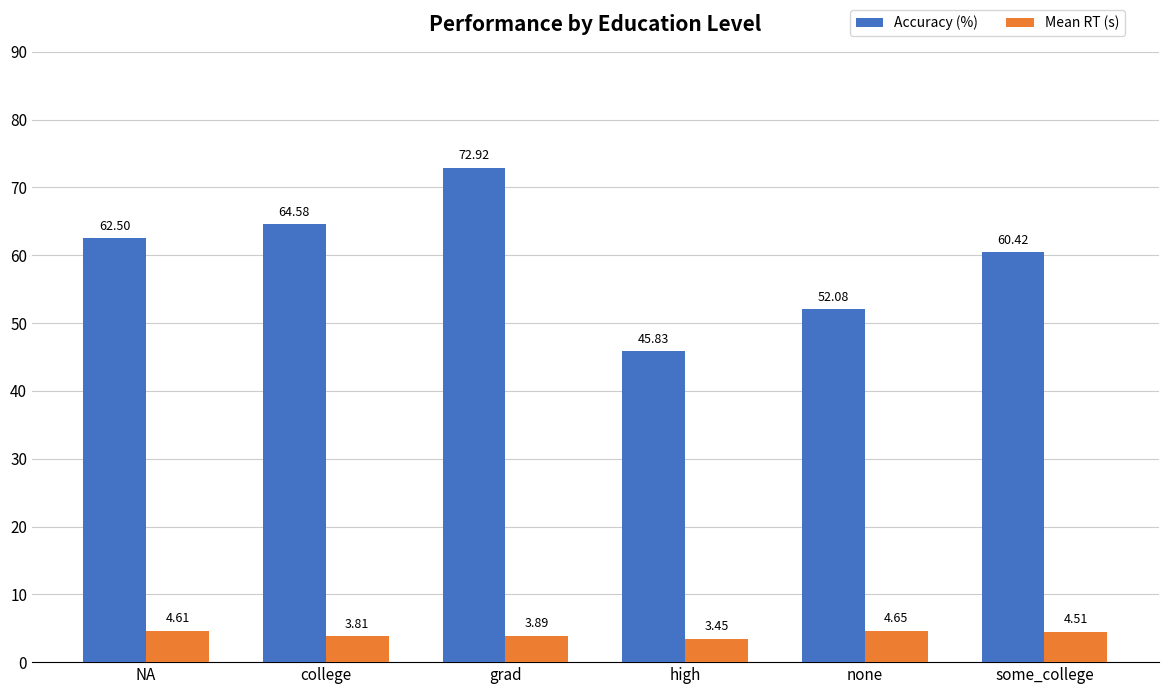

How many data points in Mean RT (s) are above 4?

3